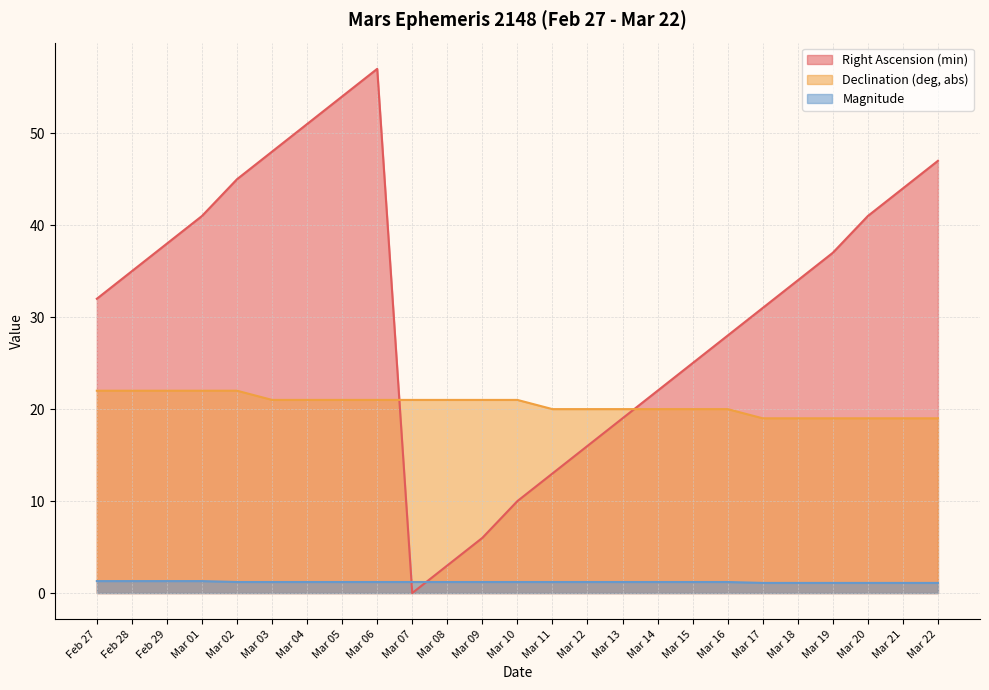

What is the difference between the Right Ascension (min) values at Feb 29 and Mar 21?

6.0